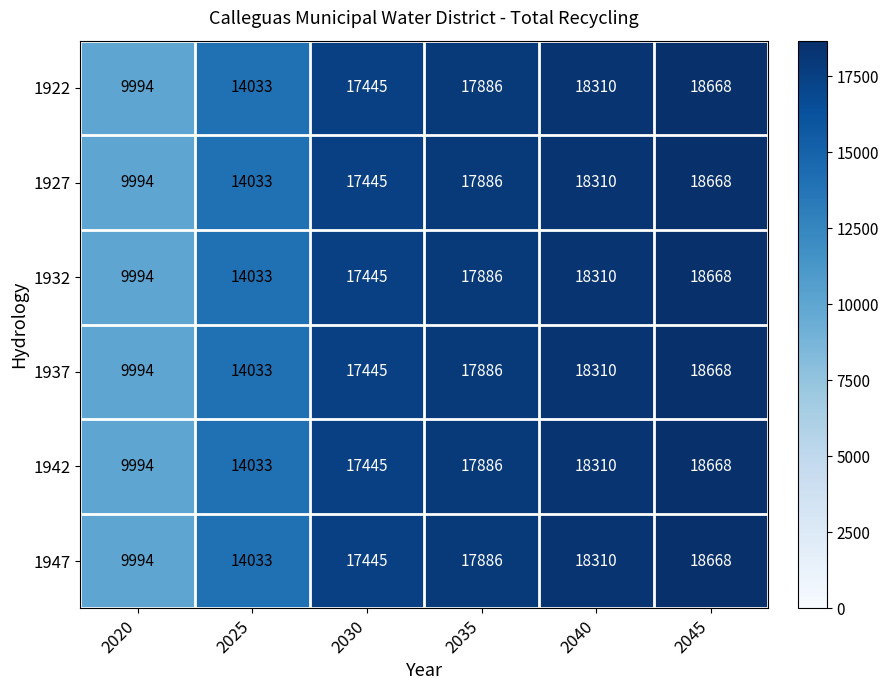

What is the difference between the maximum and minimum values in the 1922 series?

8674